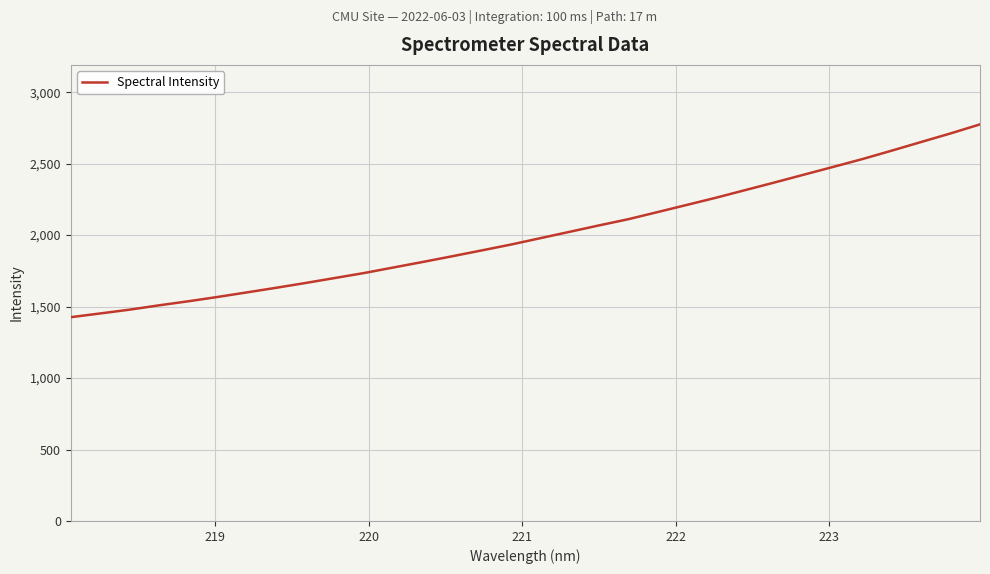

What is the difference between the maximum and minimum values?

1349.0